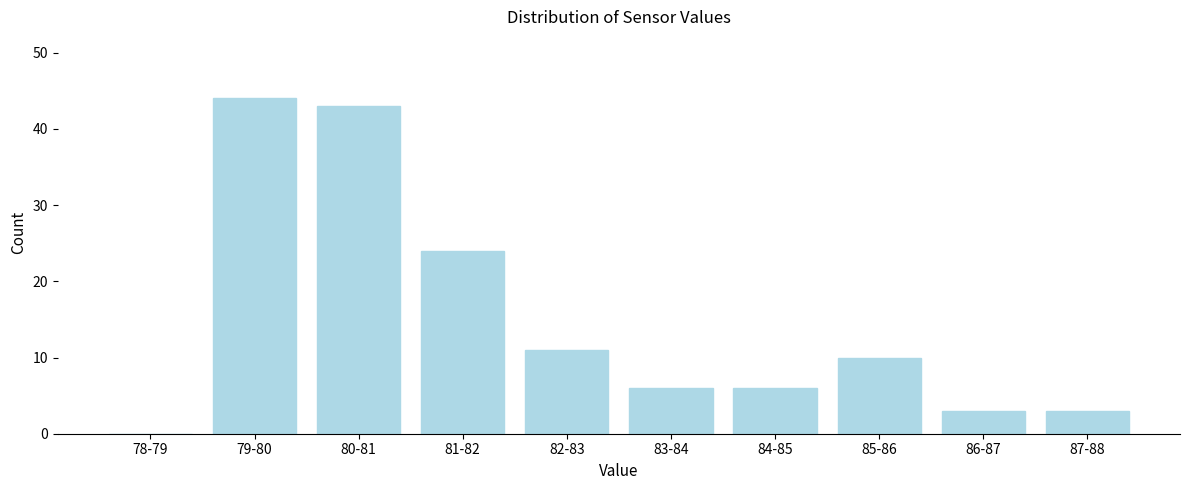

Reading right to left, transcribe all the data shown in this chart.

87-88=3	86-87=3	85-86=10	84-85=6	83-84=6	82-83=11	81-82=24	80-81=43	79-80=44	78-79=0